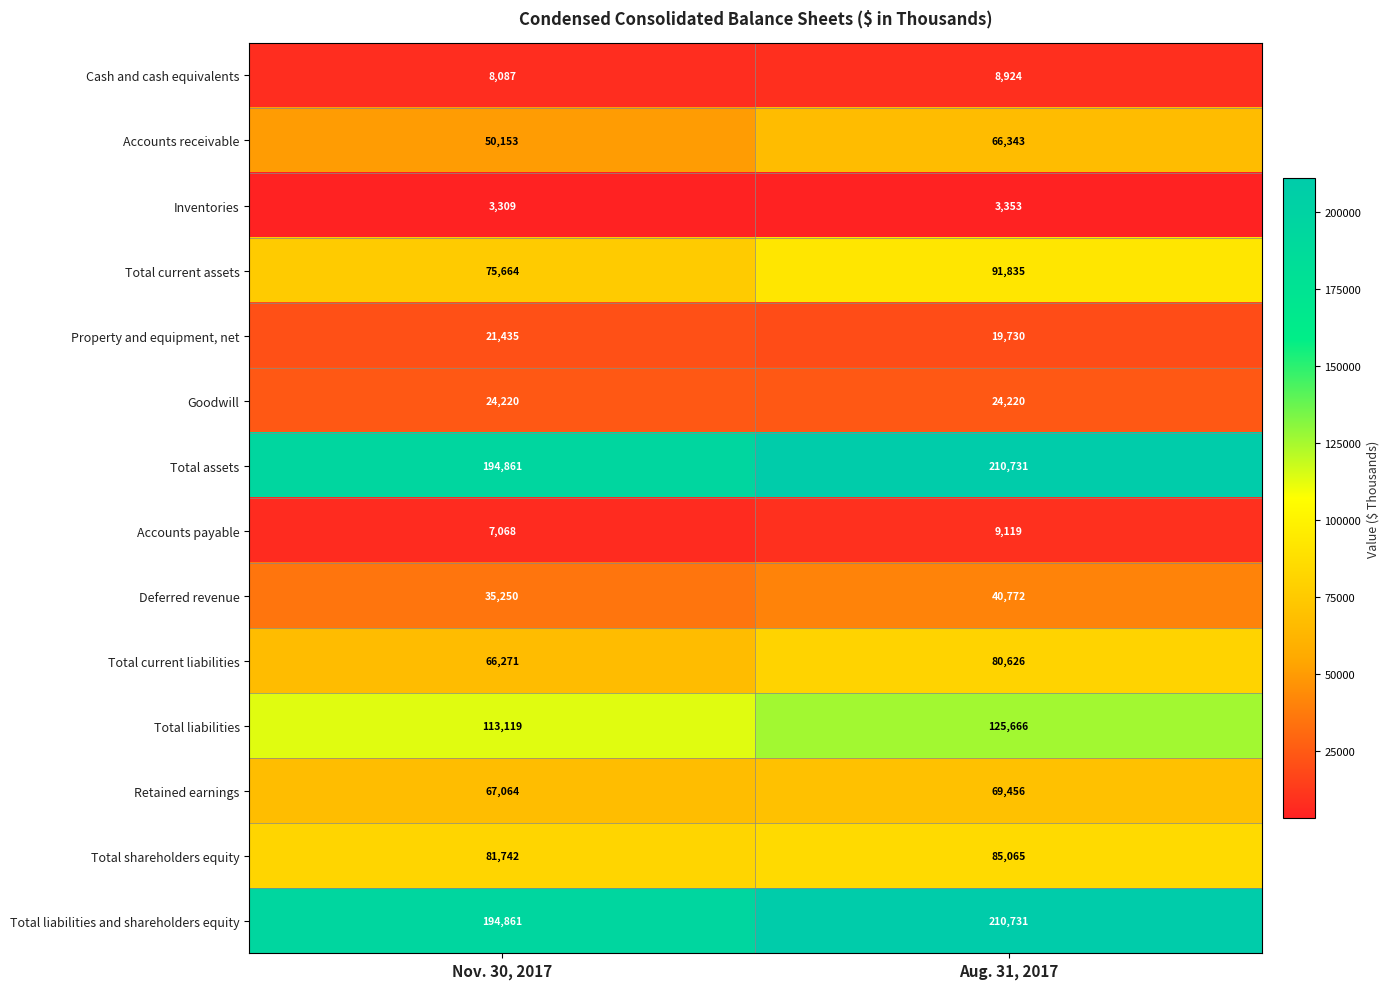

At which label does Inventories reach its minimum?

Nov. 30, 2017